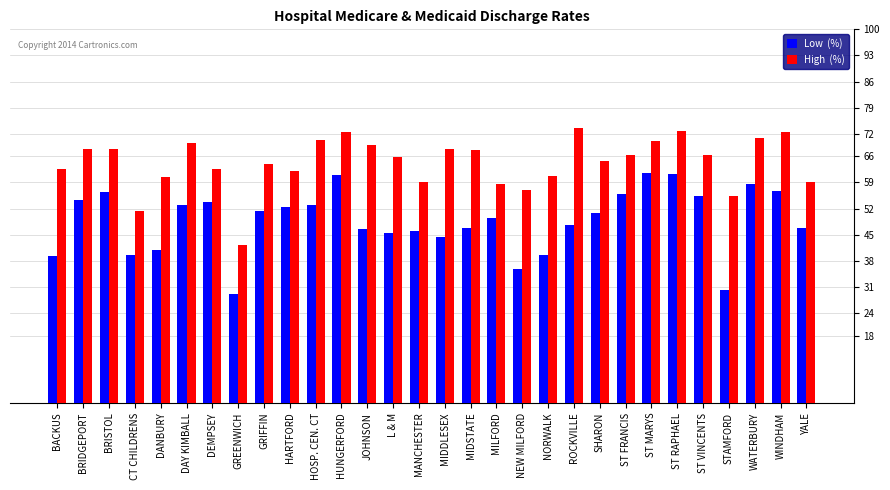

What is the difference between the highest and lowest values at NORWALK?

21.1